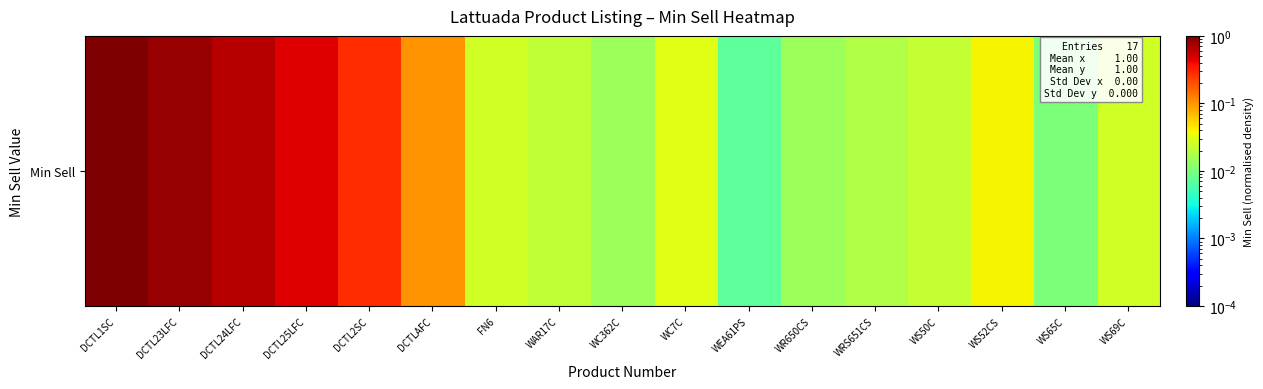

Reading left to right, transcribe all the data shown in this chart.

1.0	0.8	0.6	0.5	0.3	0.1	0.0	0.0	0.0	0.0	0.0	0.0	0.0	0.0	0.0	0.0	0.0